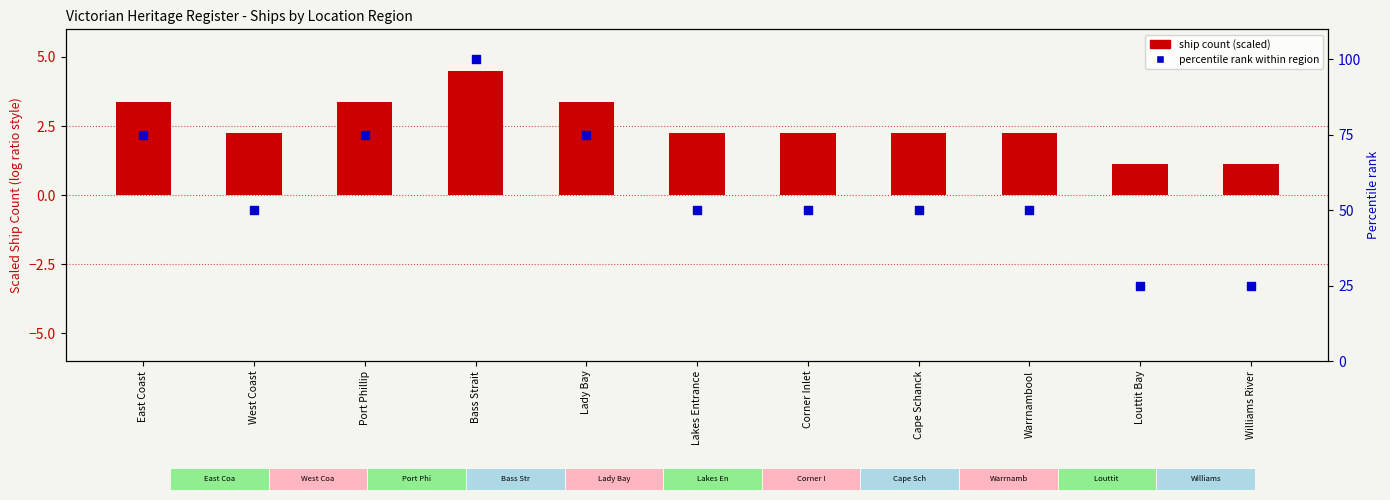

Which series reaches the minimum Y coordinate?

Ship Count